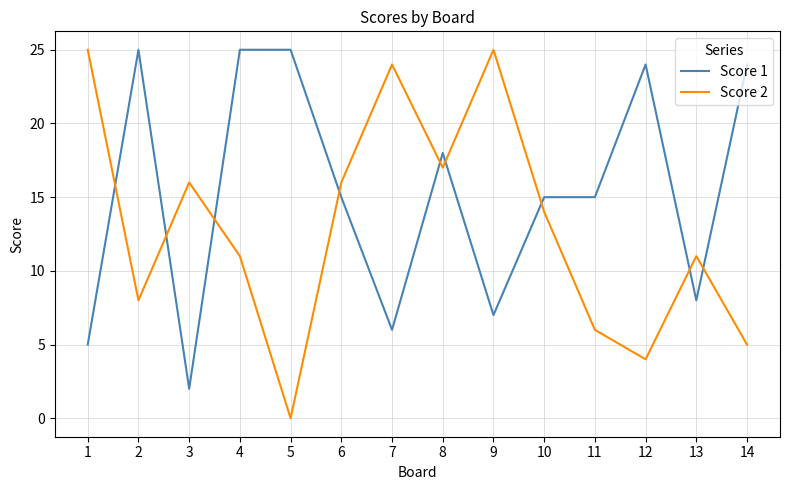

True or false: Score 1 has more than 2 interior local peaks.

True